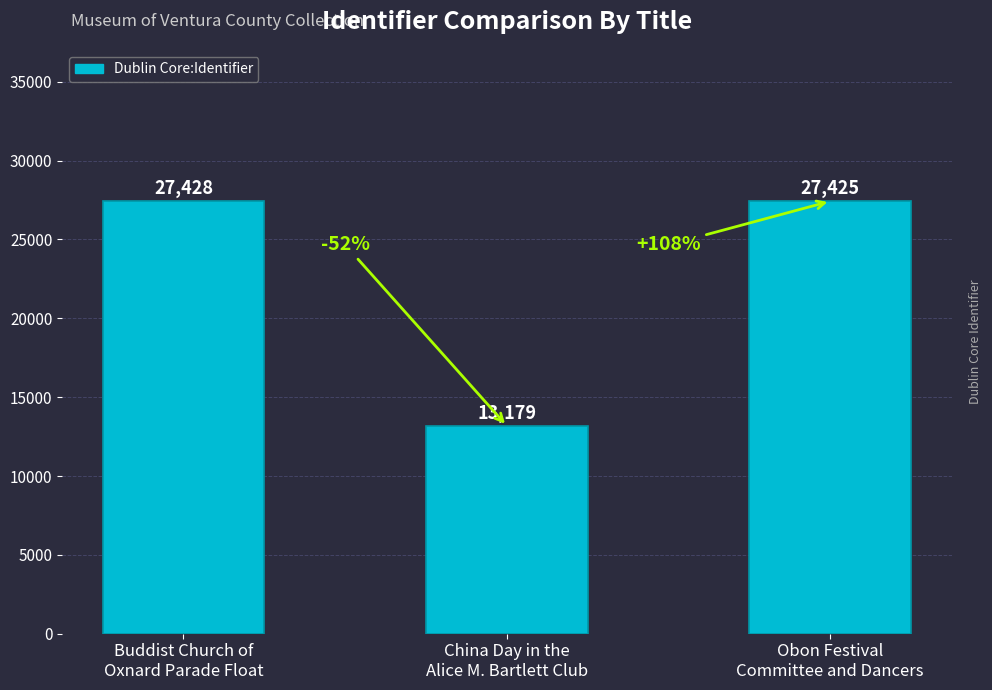

How many bars are there in total?

3